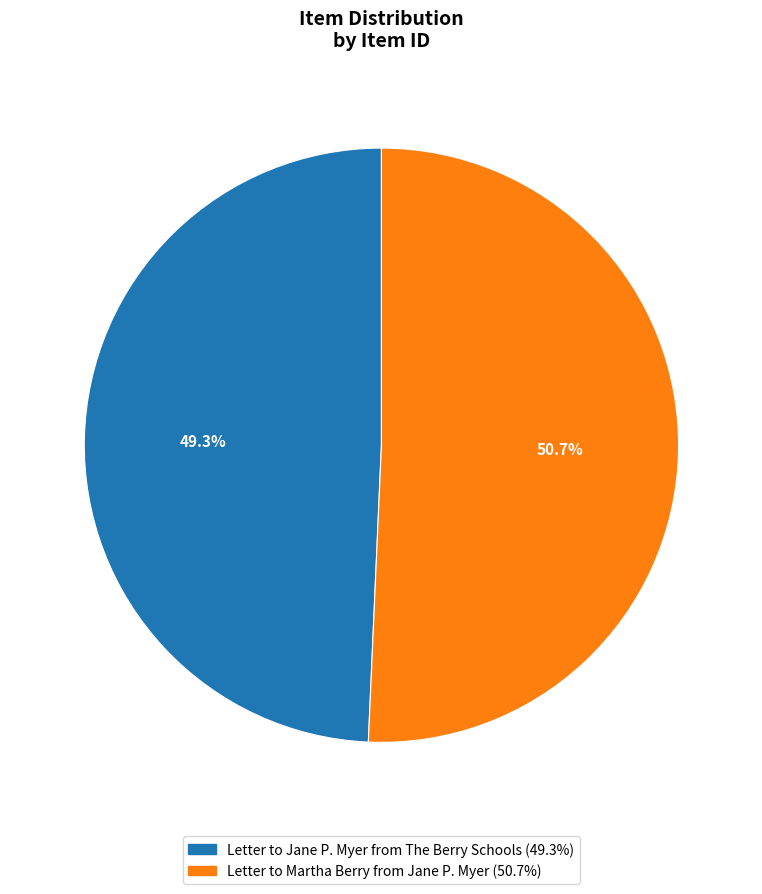

Count the number of slices in the pie.

2